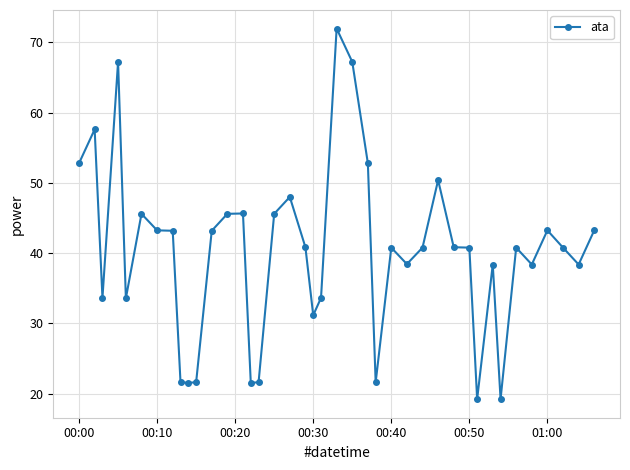

How many data points are less than 40?

16